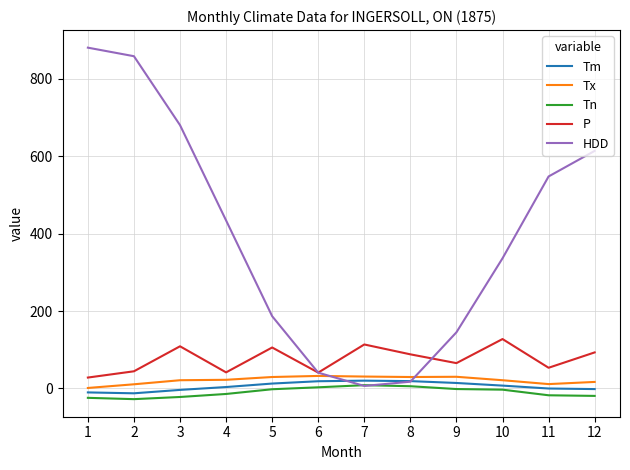

What is the minimum value shown in the chart?

-27.8